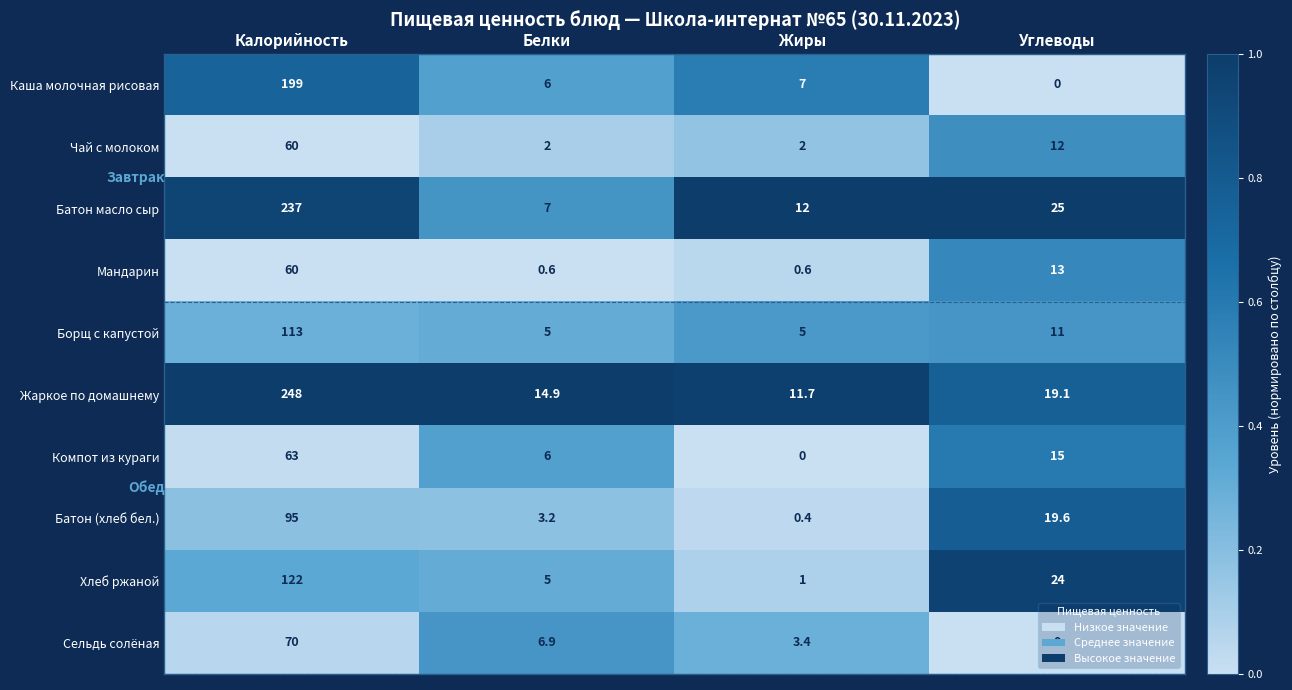

Which series has the largest total across all categories?

Жаркое по домашнему